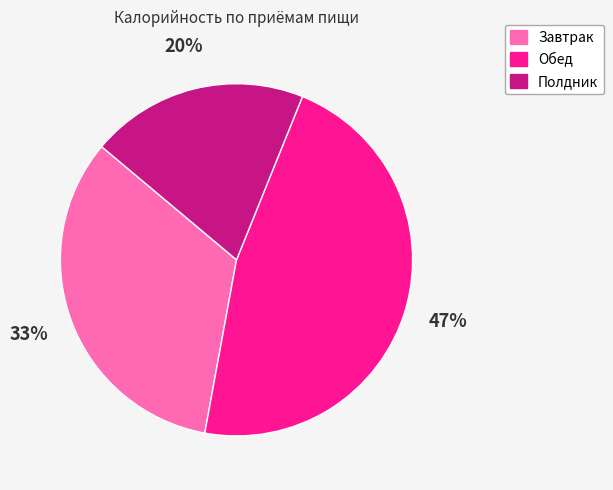

What is the ratio of the value at Завтрак to the value at Обед?

0.7